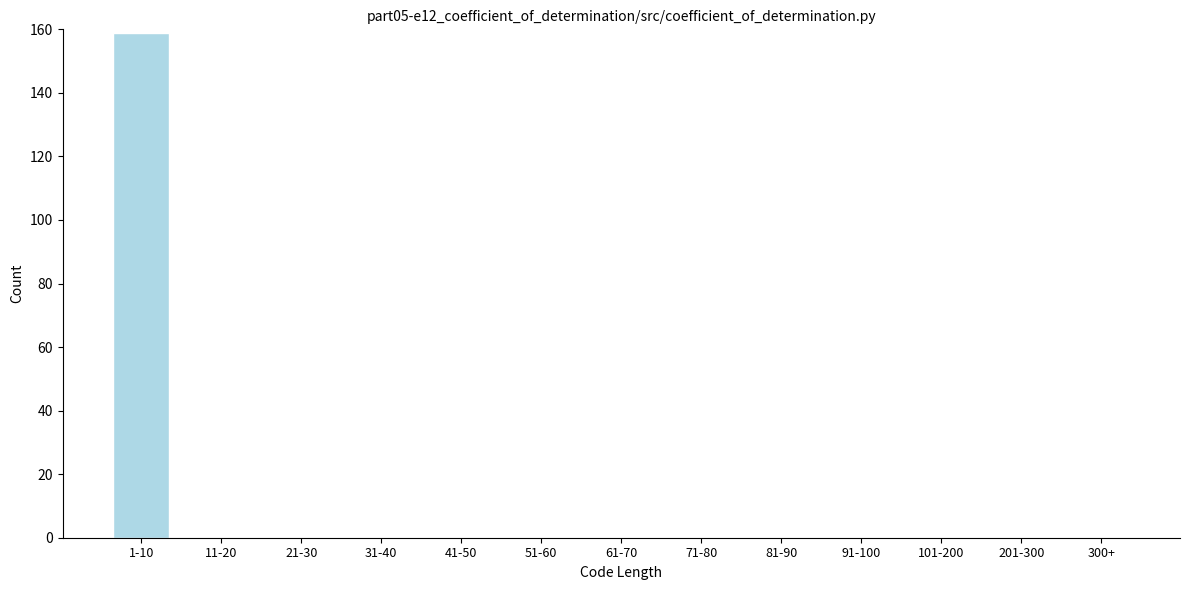

Reading left to right, transcribe all the data shown in this chart.

1-10=159	11-20=0	21-30=0	31-40=0	41-50=0	51-60=0	61-70=0	71-80=0	81-90=0	91-100=0	101-200=0	201-300=0	300+=0